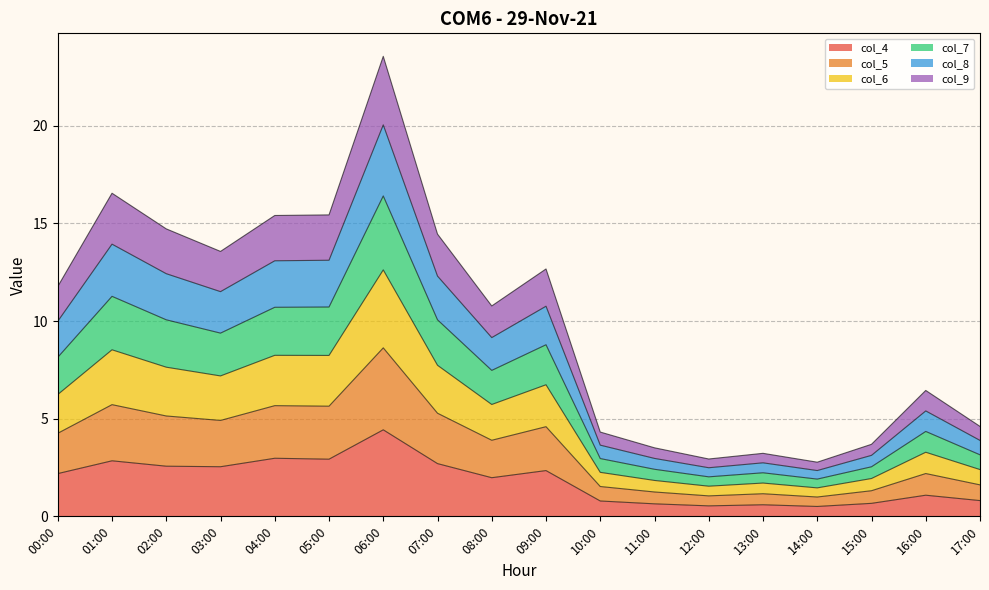

True or false: col_6 has more than 2 interior local peaks.

True